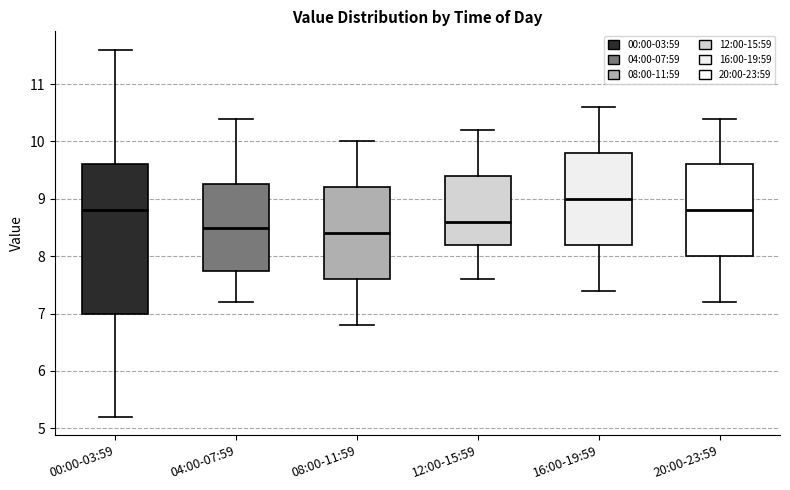

Where does the upper whisker of the box for 04:00-07:59 end on the y-axis? The values are not printed on the chart, so give them approximately, as read against the axis.

10.4